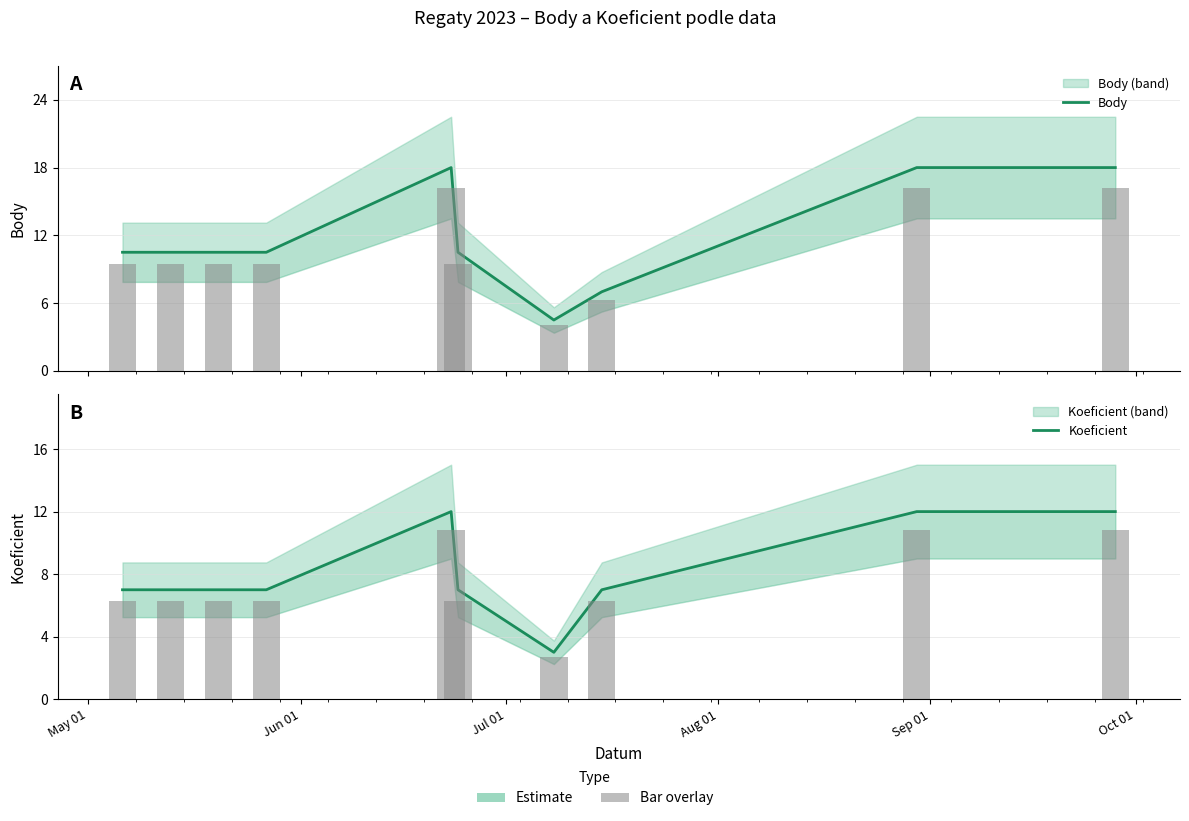

Rank the series by their average value, from highest to lowest.

Body, Koeficient